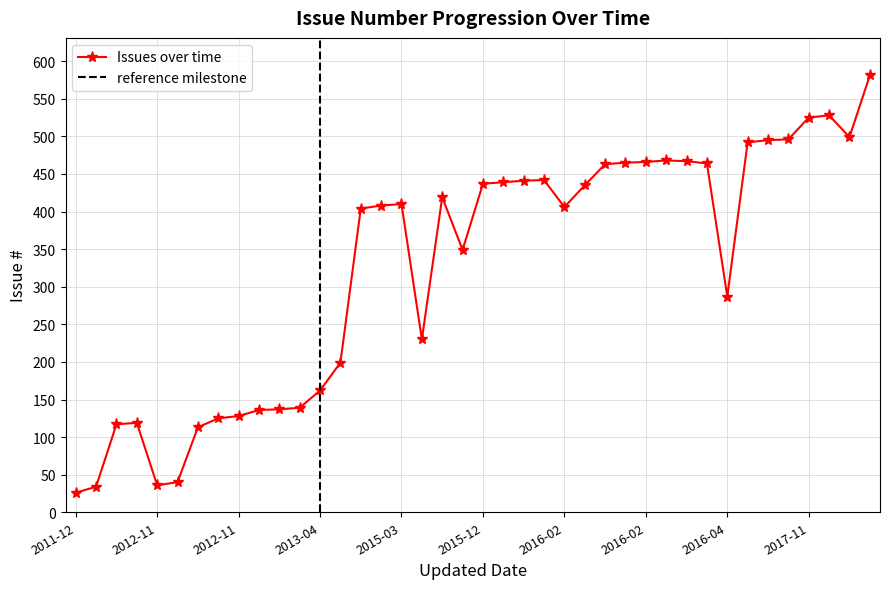

True or false: the data shows 404 at 2015-03-26.

True